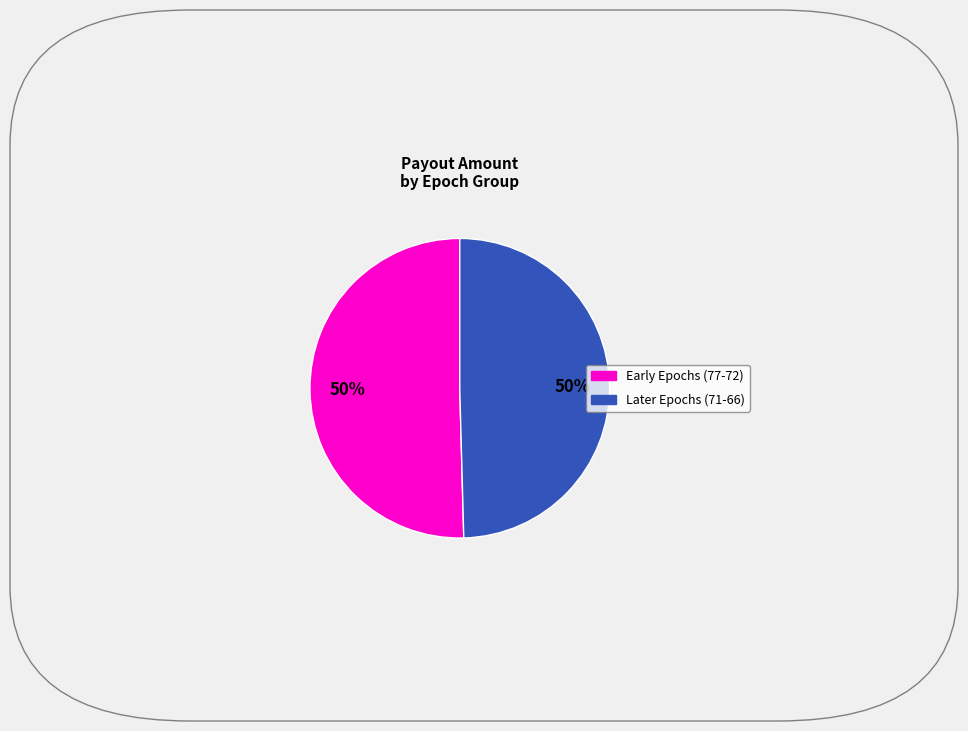

How many slices are in this pie chart?

2